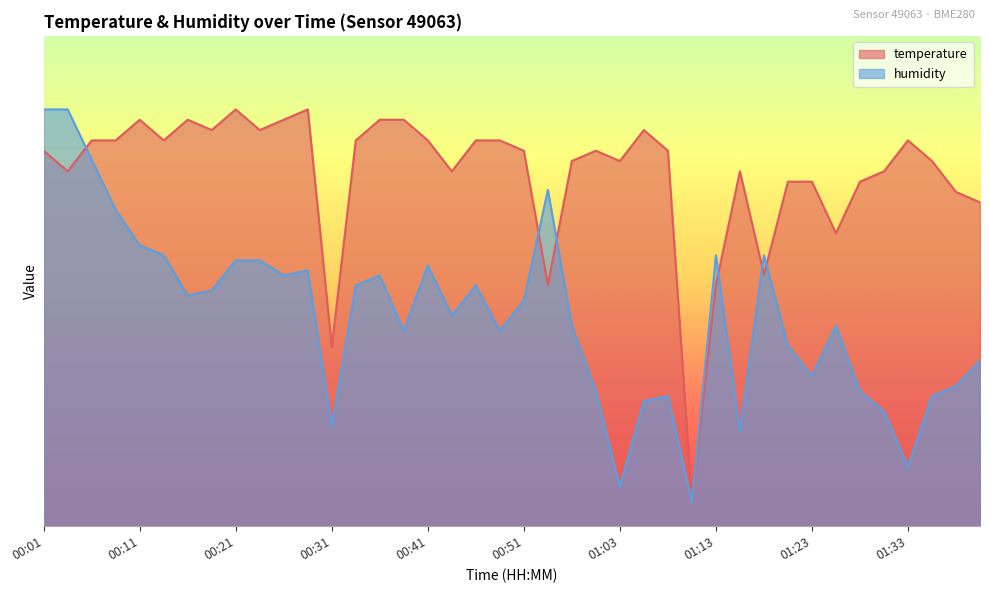

Between 00:46 and 01:13, which series saw the biggest shift?

temperature